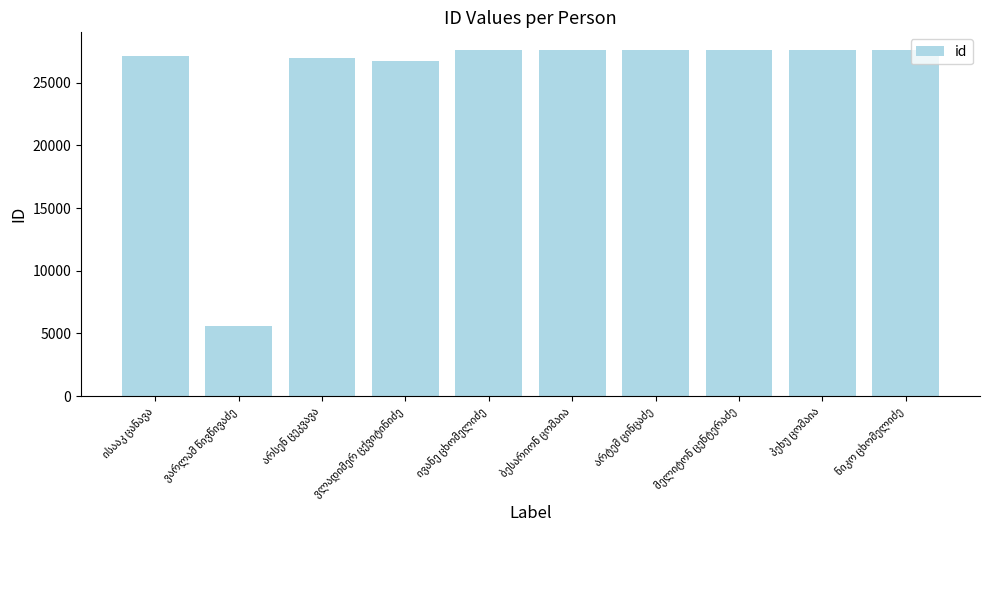

What is the greatest value displayed?

27628